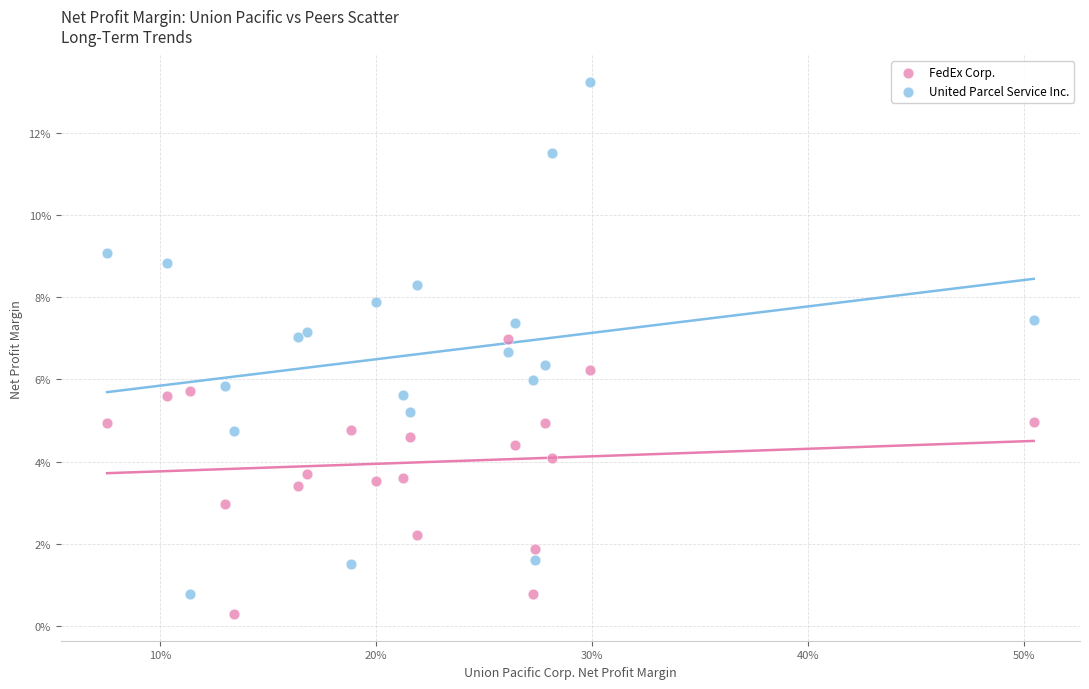

Which series has the largest Y range (max minus min)?

United Parcel Service Inc.